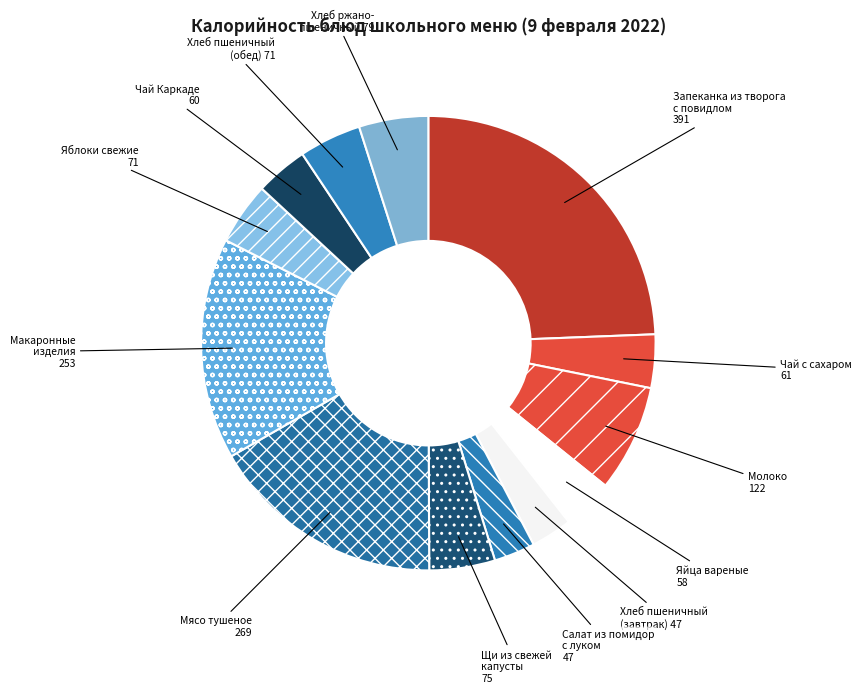

Count the number of slices in the pie.

13